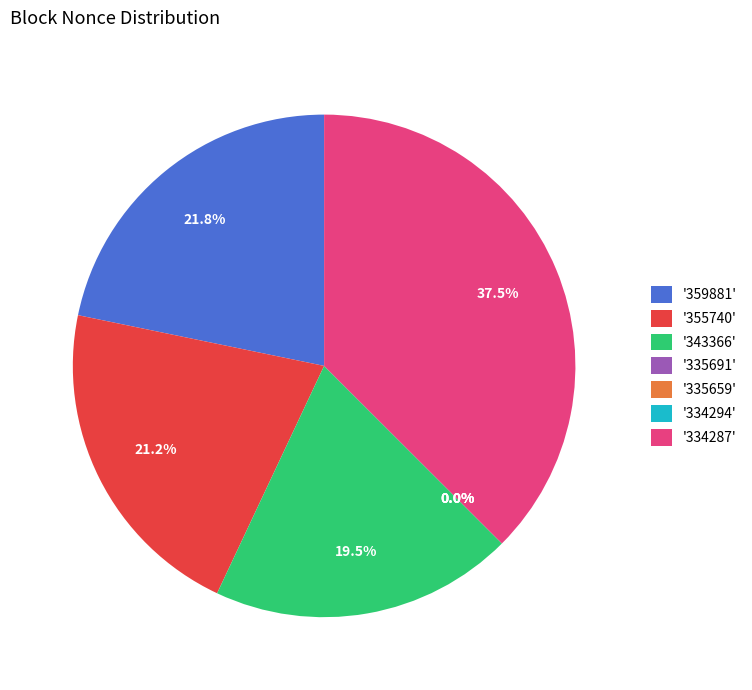

Which category has the smallest portion of the pie?

334294